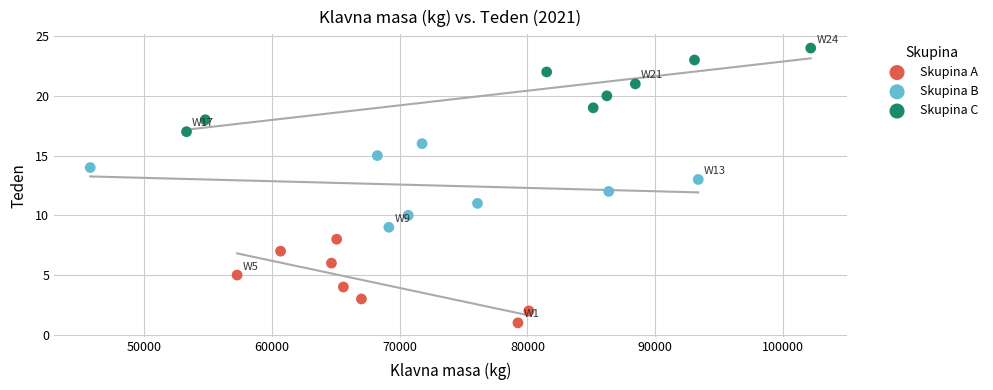

What are all the series names shown in the legend?

Skupina A, Skupina B, Skupina C